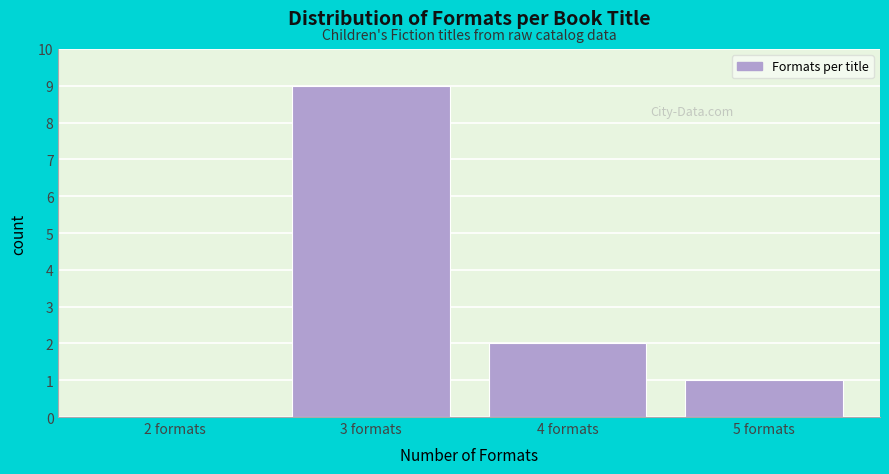

Reading left to right, what are all the values shown in this chart?

2 formats=0	3 formats=9	4 formats=2	5 formats=1